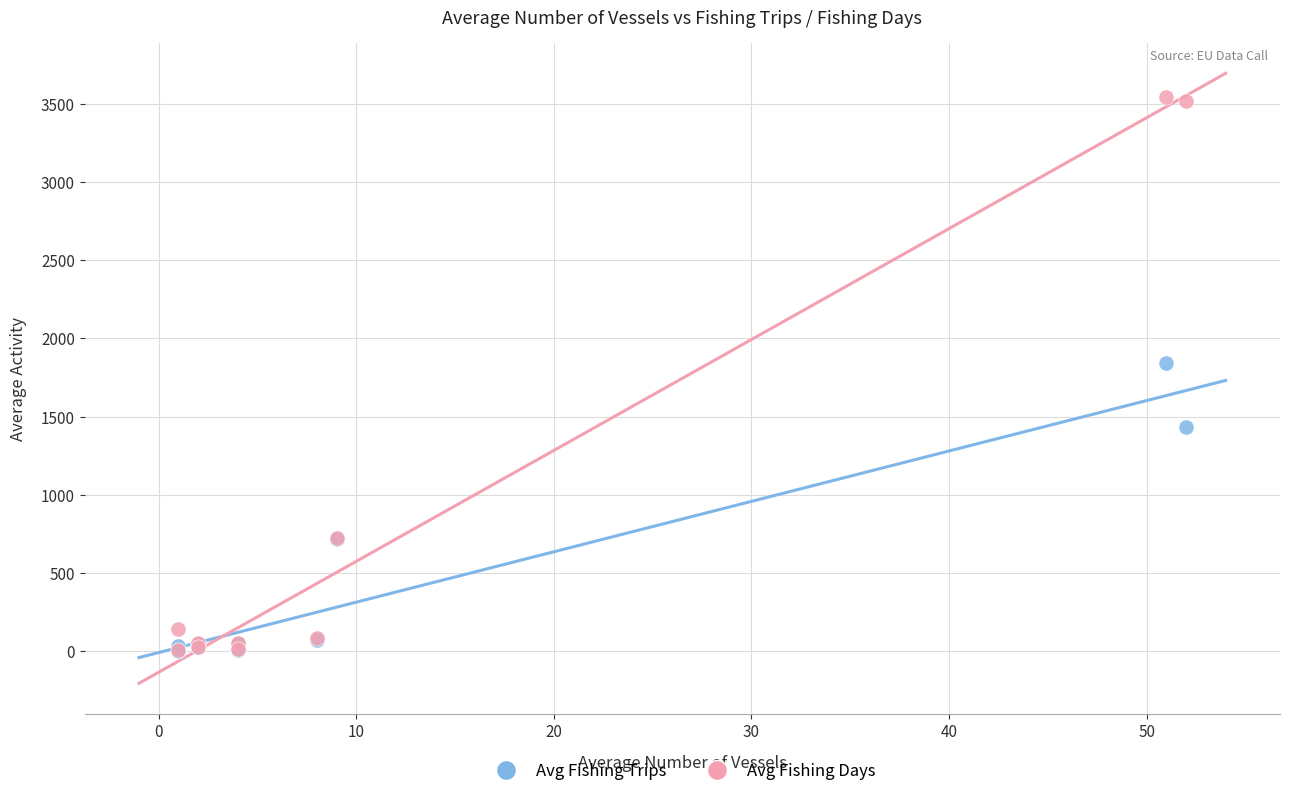

Which series reaches the maximum Y coordinate?

Avg Fishing Days